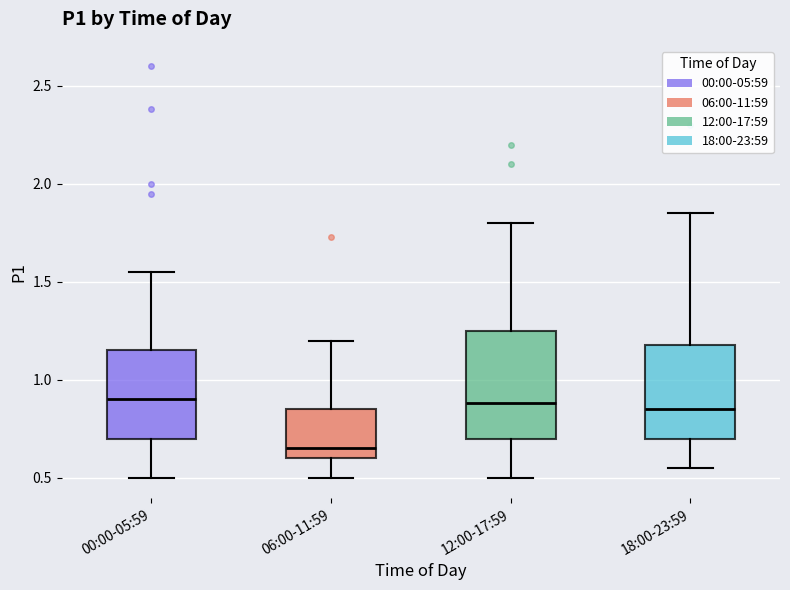

Where does the upper whisker of the box for 00:00-05:59 end on the y-axis? The values are not printed on the chart, so give them approximately, as read against the axis.

1.55